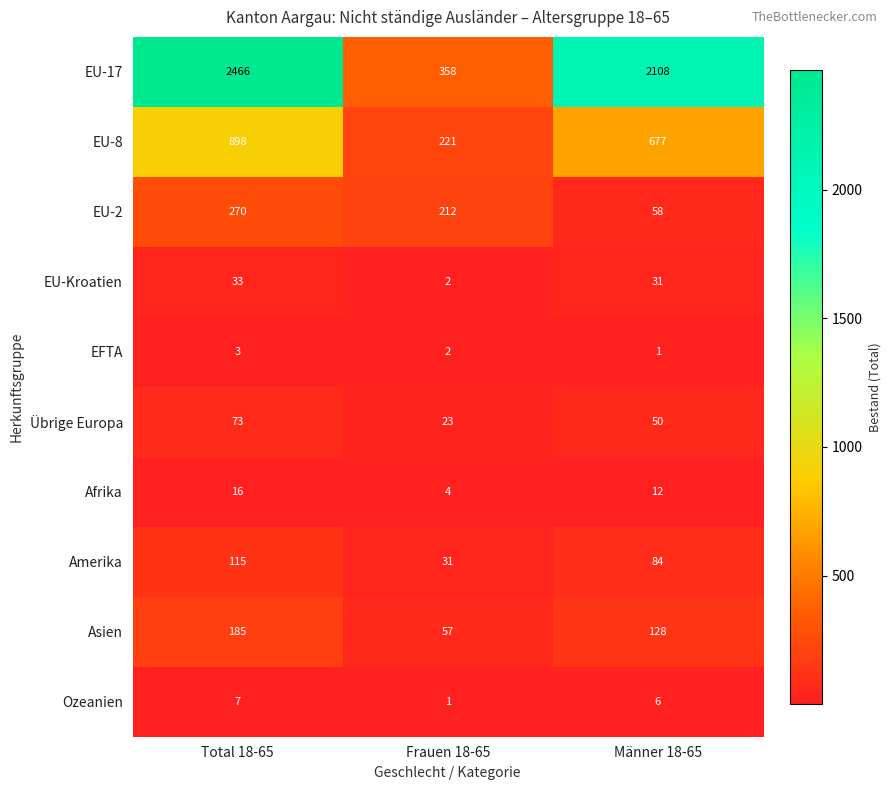

Which series has the largest range (max minus min)?

EU-17